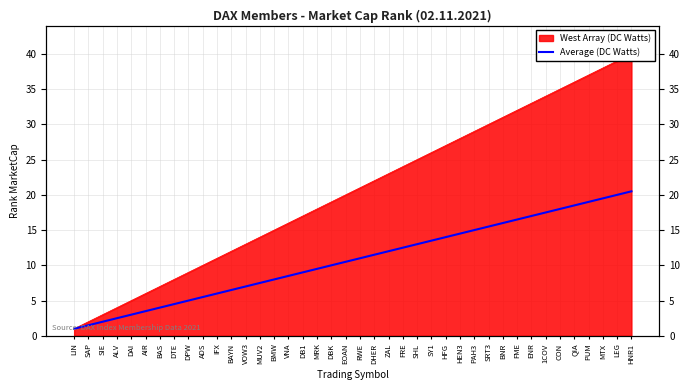

What is the sum of all values?

430.0